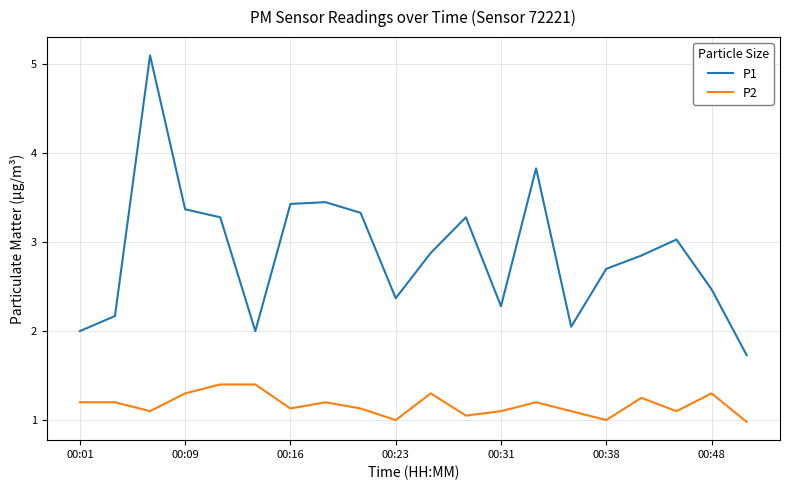

What is the lowest value of the P1 series?

1.7